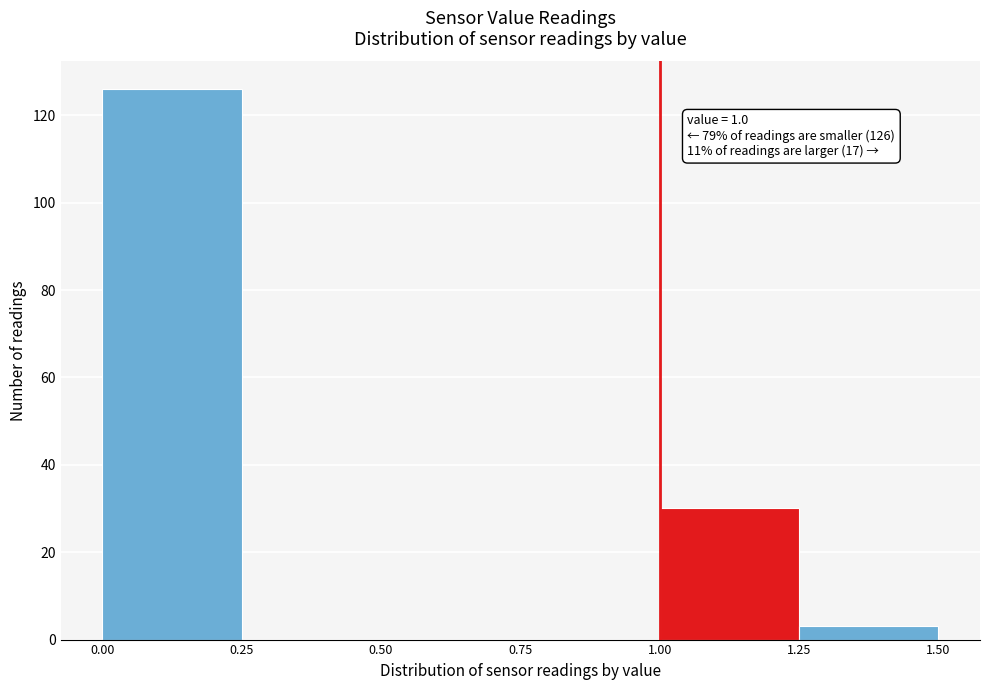

Over which range of the x-axis is the bar tallest?

0.00 to 0.25